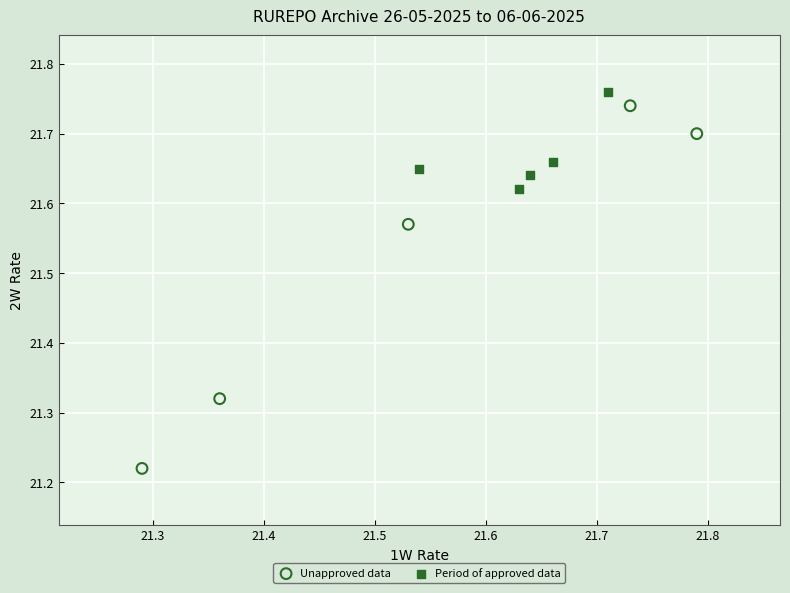

Which series has the widest spread of Y values?

Unapproved data